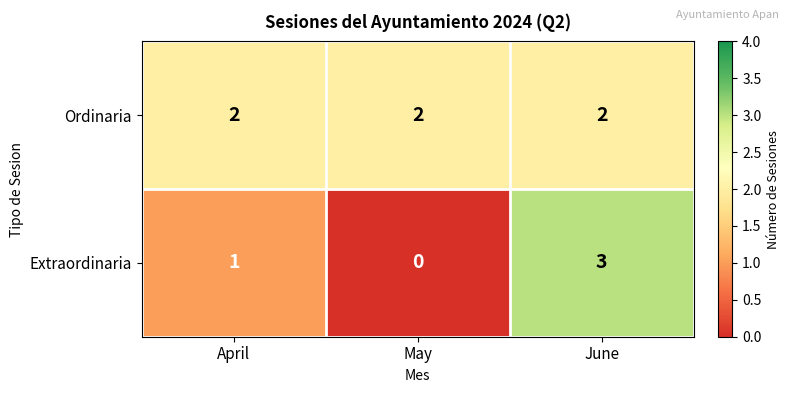

The value of Extraordinaria at May is 0. True or false?

True